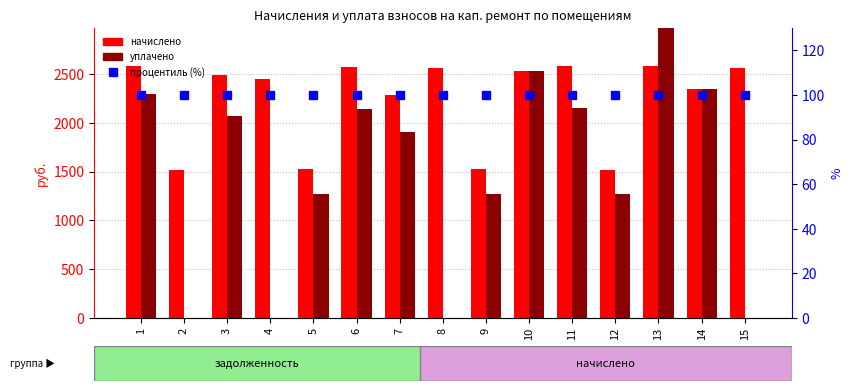

Rank the series by their maximum value, from highest to lowest.

уплачено, начислено, процентиль (%)